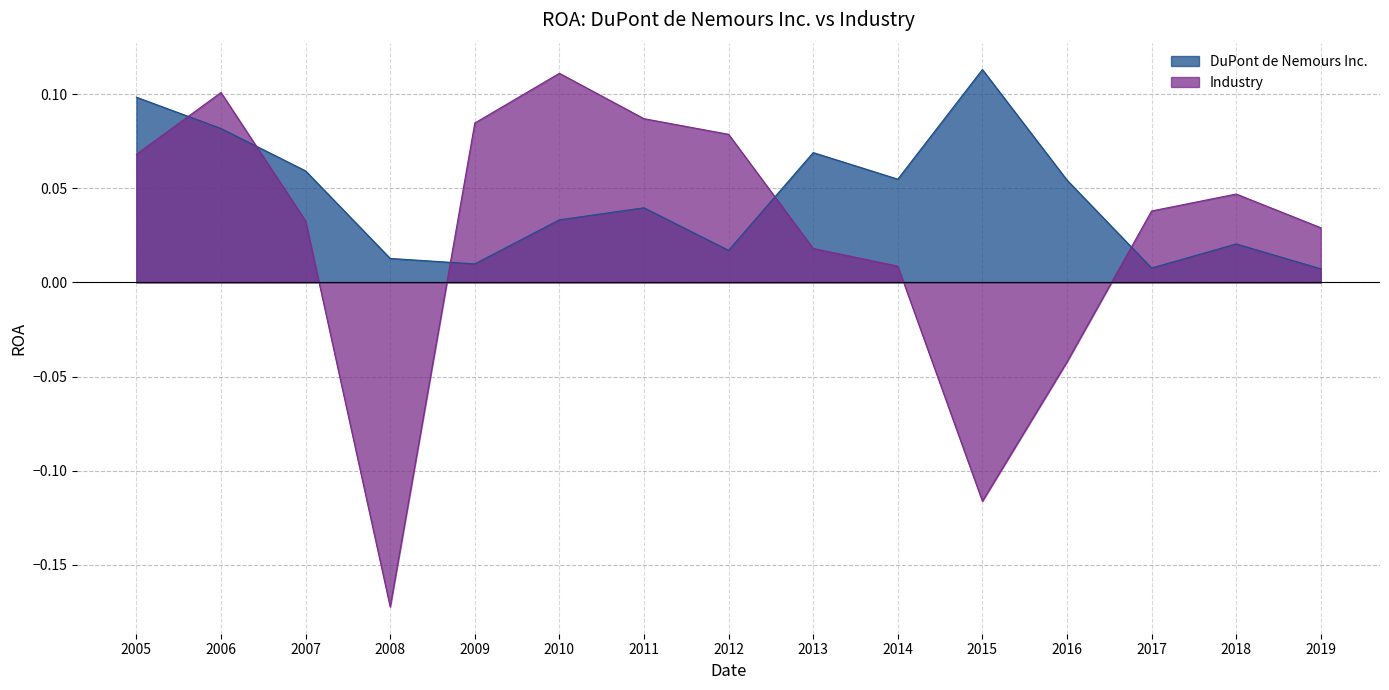

Which series has the largest range (max minus min)?

Industry